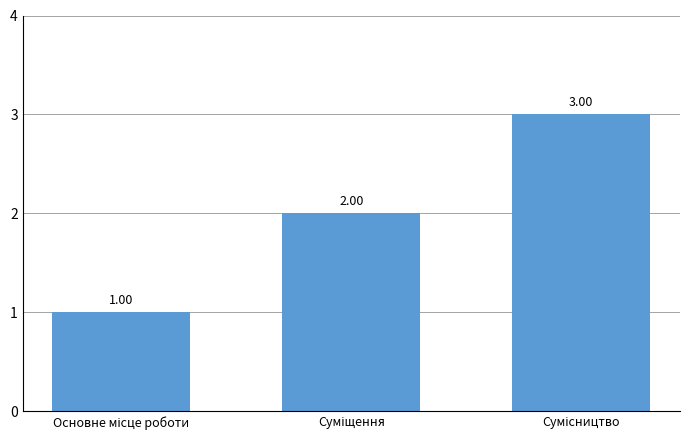

What is the ratio of the value at Основне місце роботи to the value at Суміщення?

0.5